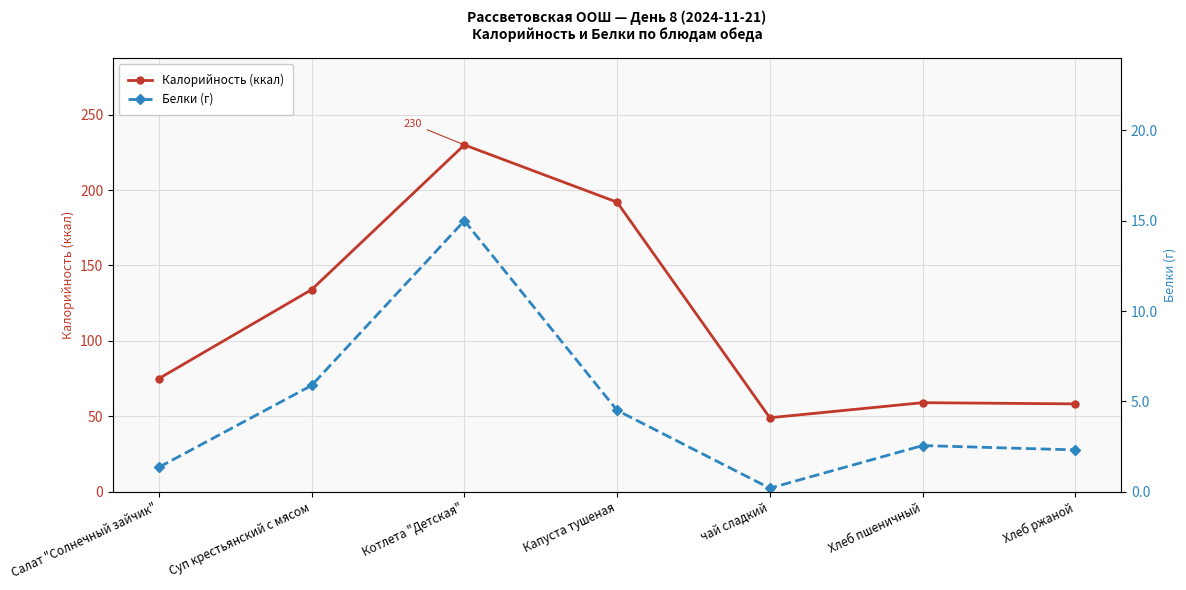

What is the maximum value for Калорийность (ккал)?

230.0